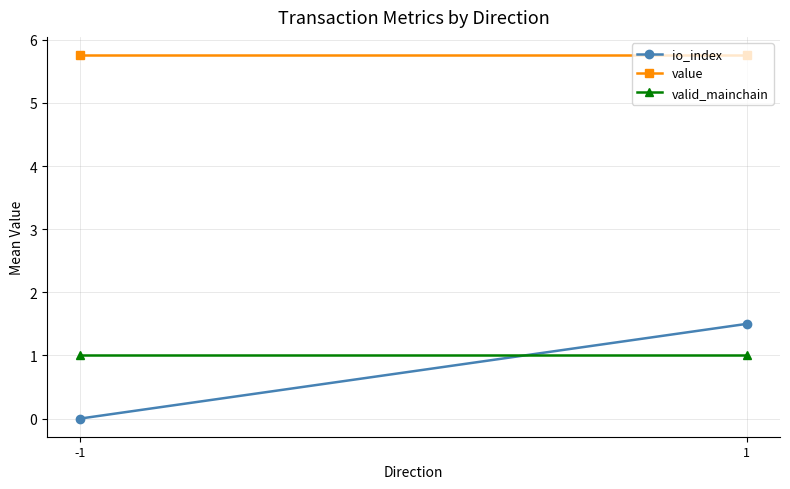

At -1, list the series in order from largest to smallest.

value, valid_mainchain, io_index